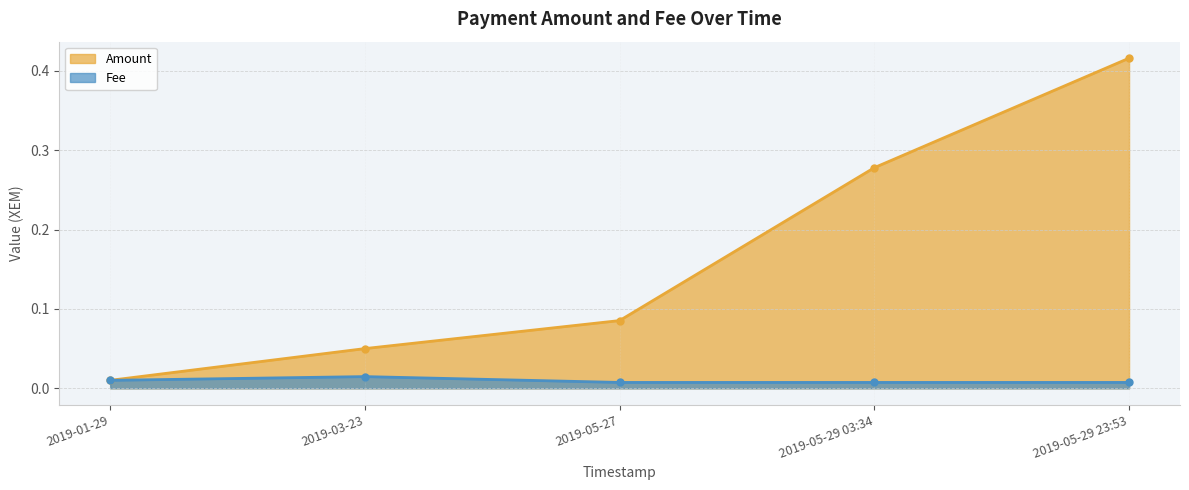

Between 2019-03-23 and 2019-05-27, which is larger?

2019-05-27